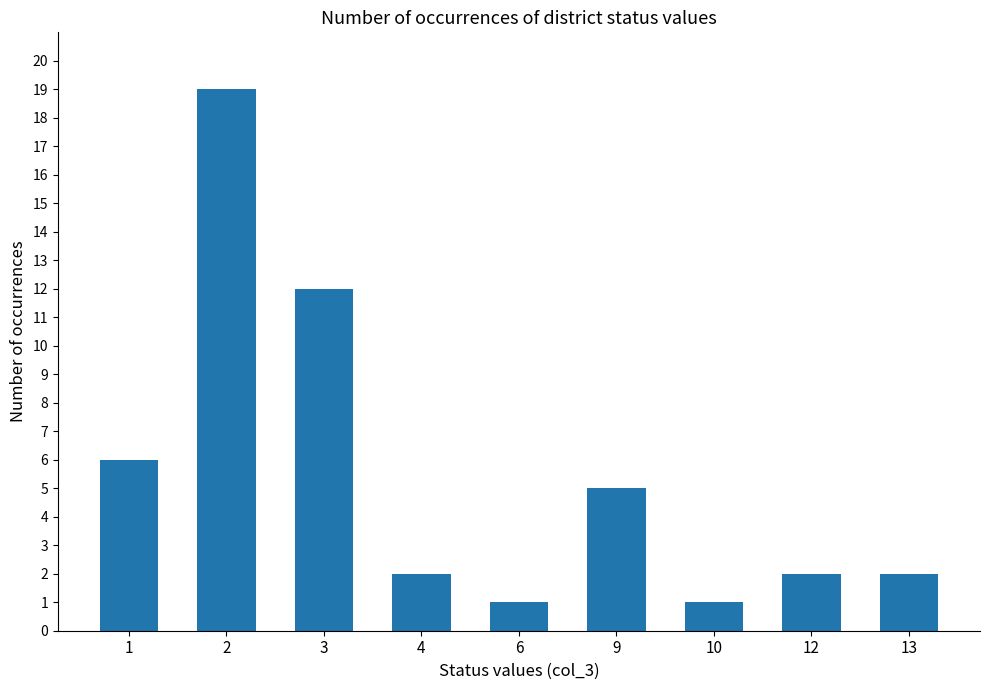

At which category does the chart reach its peak across all series?

2